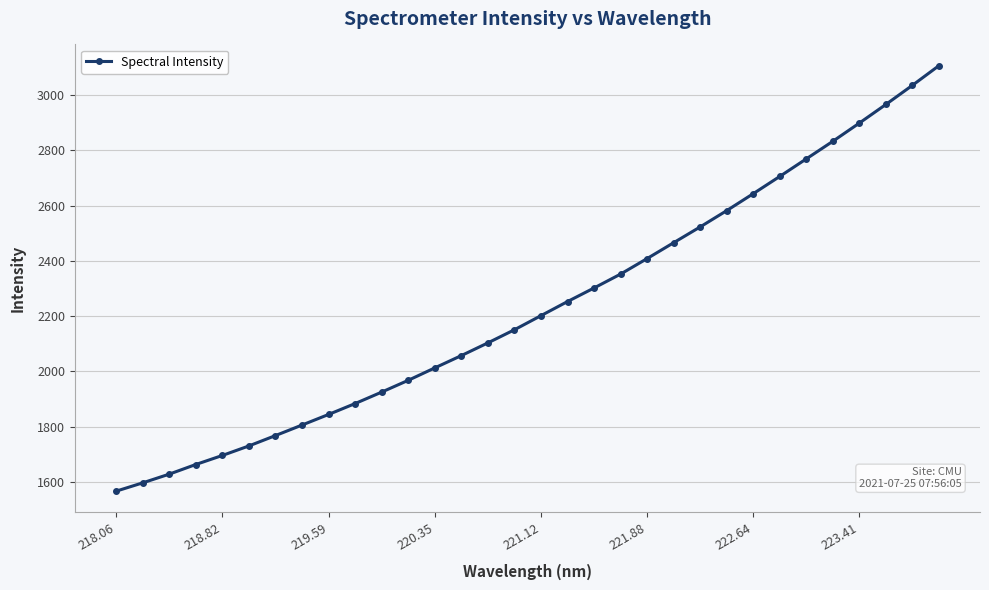

What is the minimum value shown in the chart?

1566.6